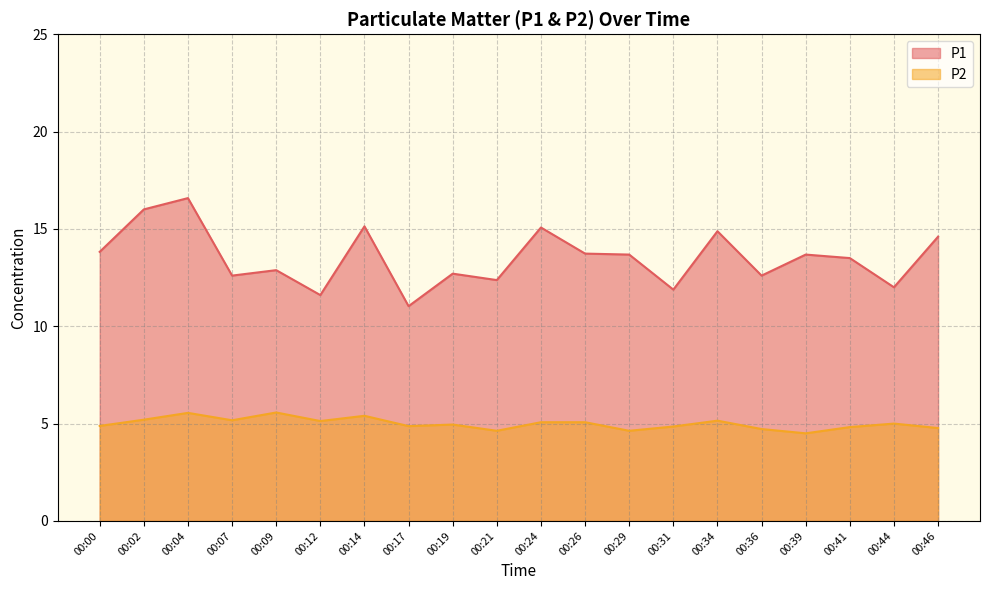

True or false: P1 and P2 cross at least once.

False